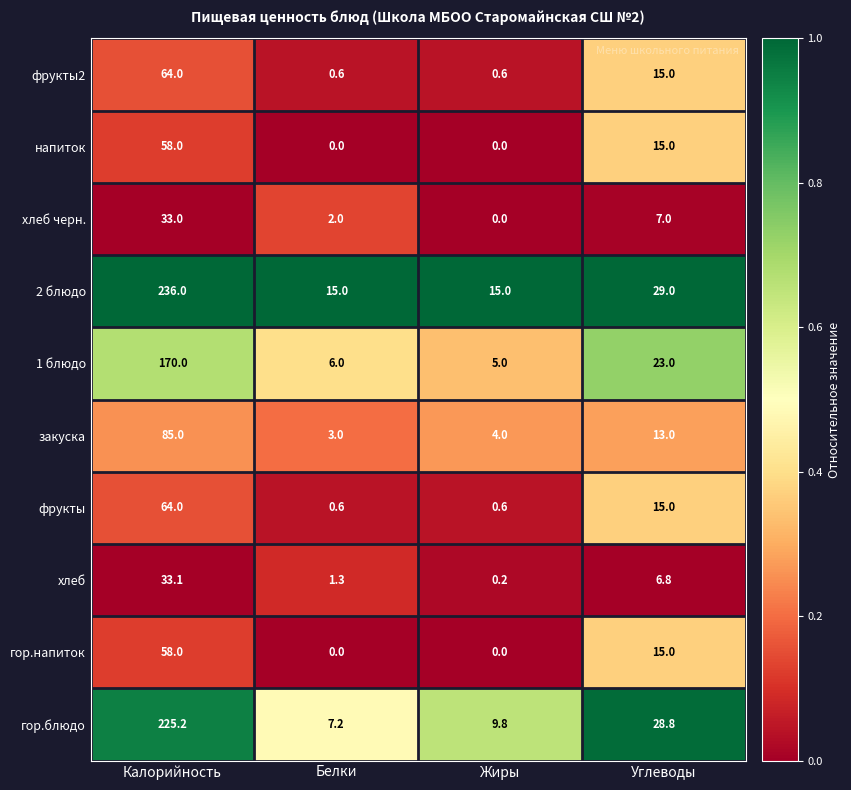

Is it true that напиток equals 15.0 at Углеводы?

True